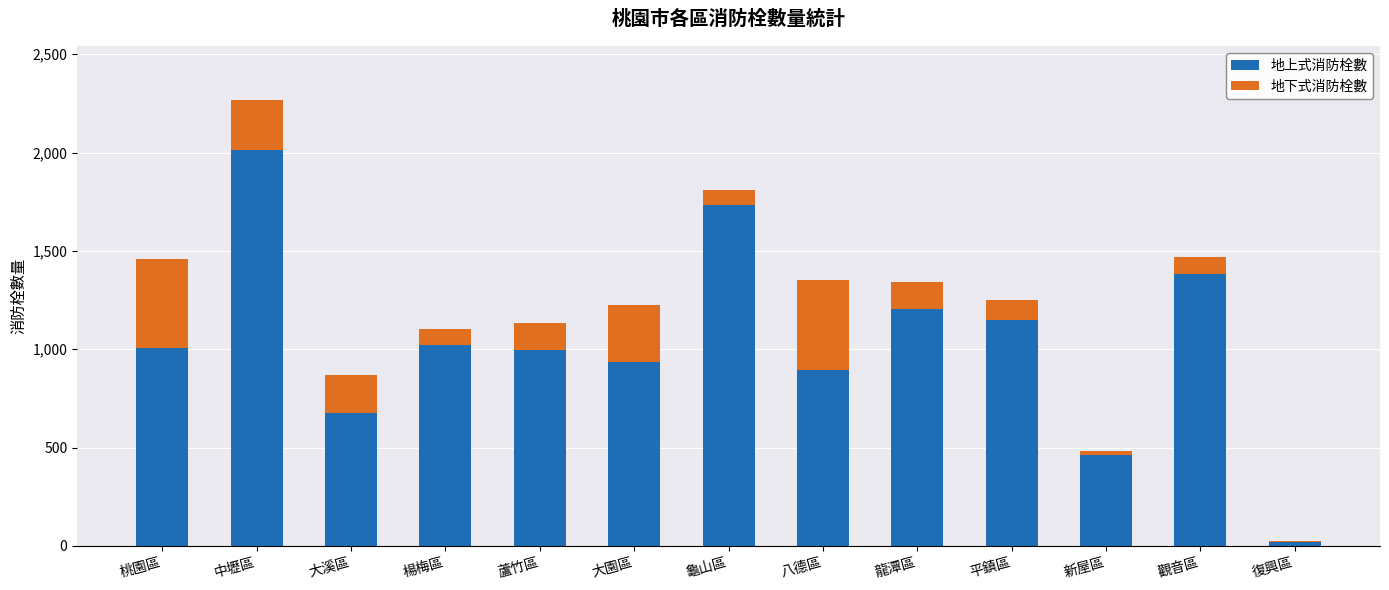

The 地上式消防栓數 series shows 272 at 大溪區. True or false?

False